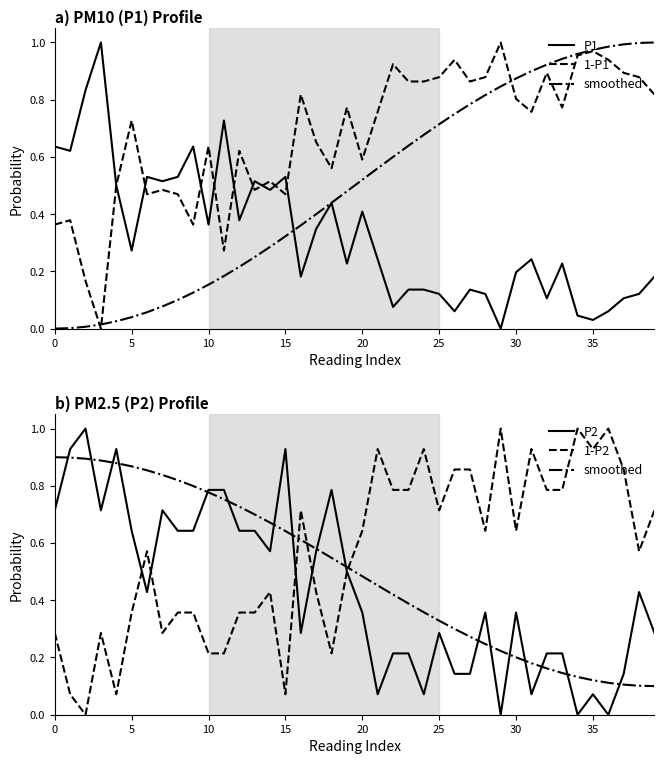

Which has a higher value, 15 or 11?

15